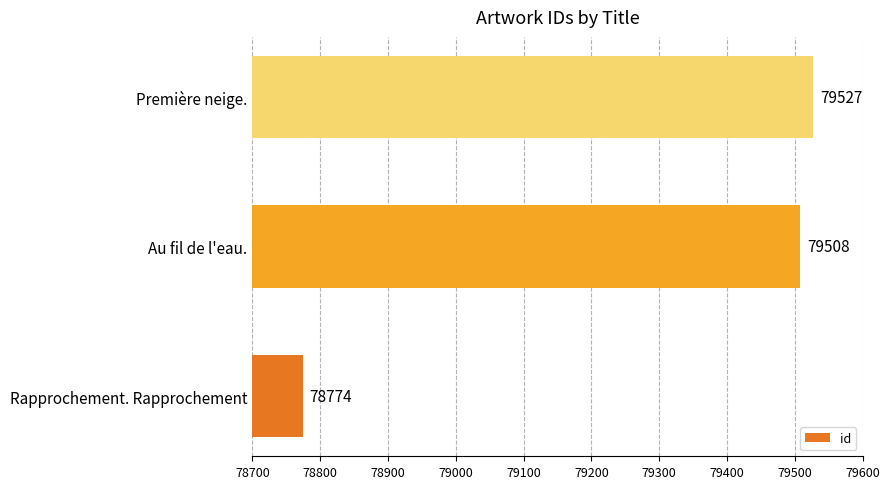

What is the sum of all values?

237809